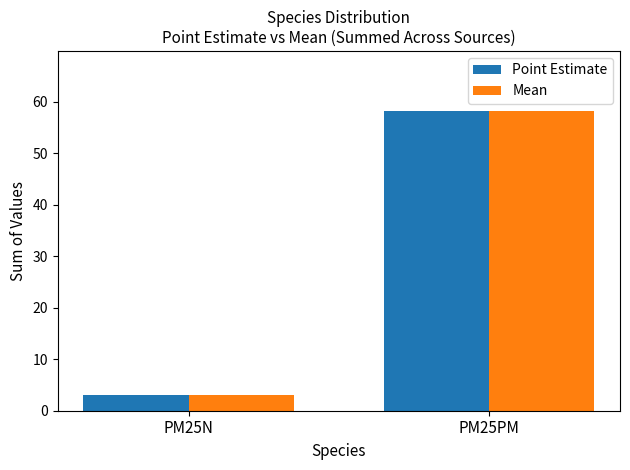

Does the chart contain any negative values?

No